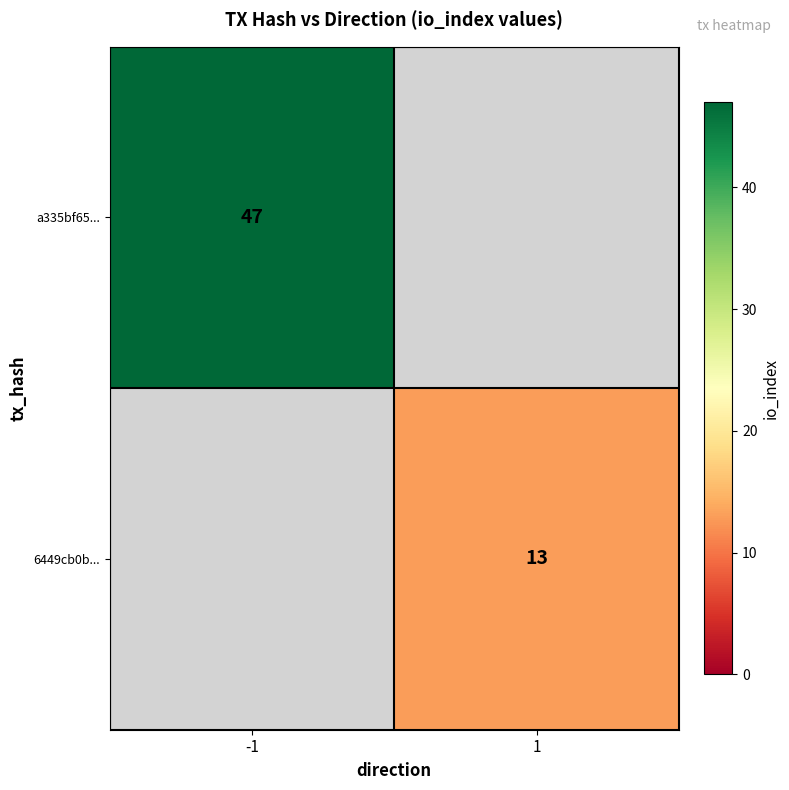

True or false: 6449cb0b... has a value of 13 at 1.

True